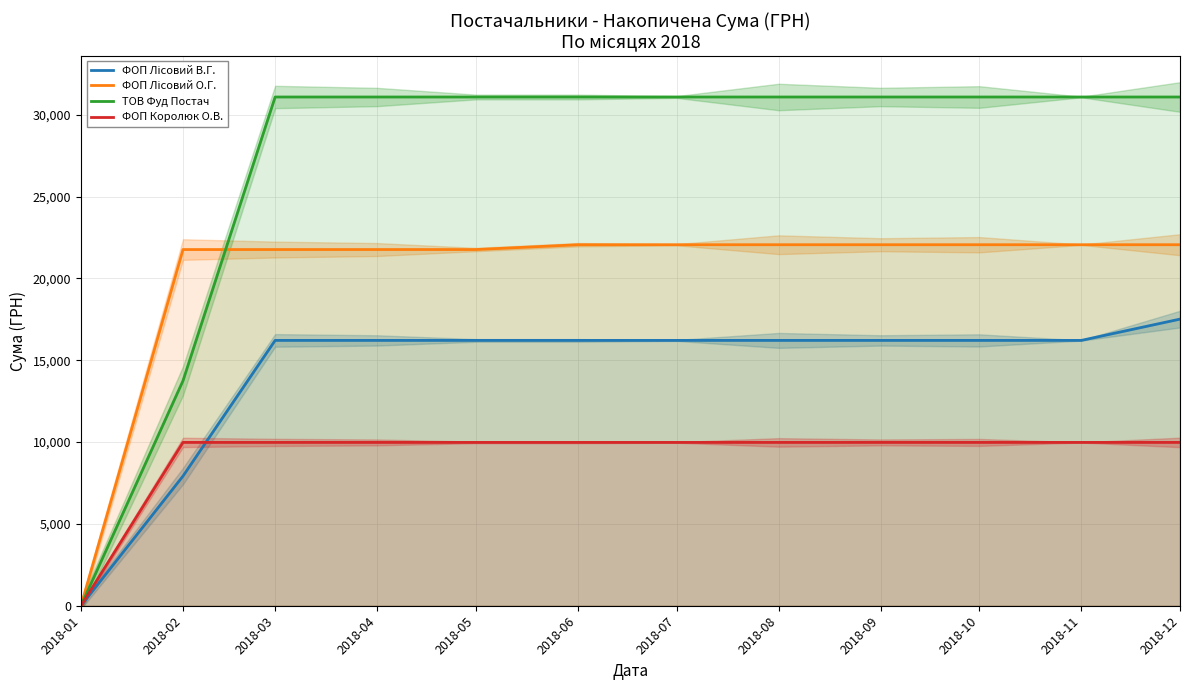

What is the value of the ФОП Королюк О.В. point at the 10th from the left?

9978.0